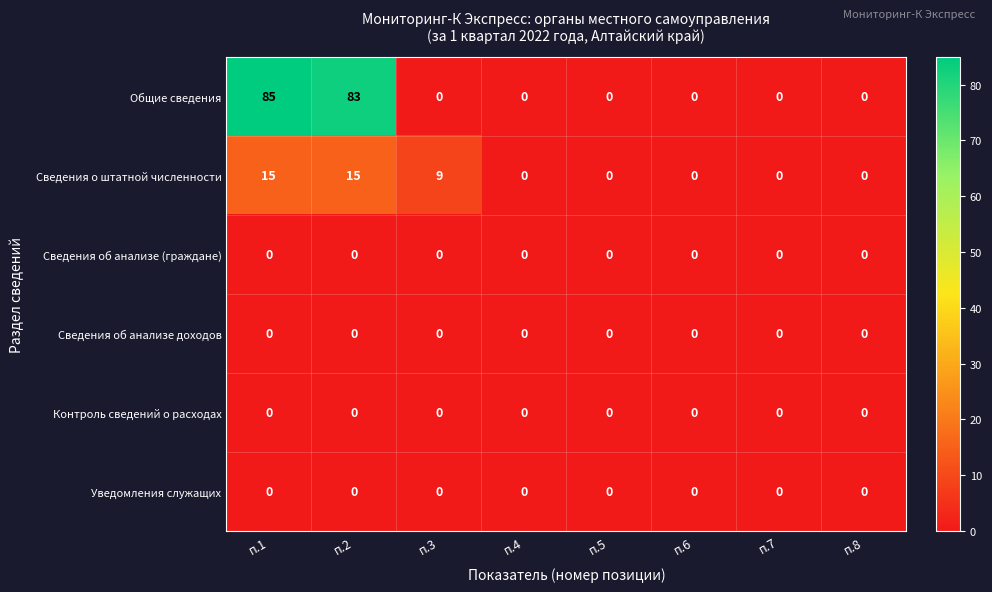

What is the spread (max minus min) of values at п.1?

85